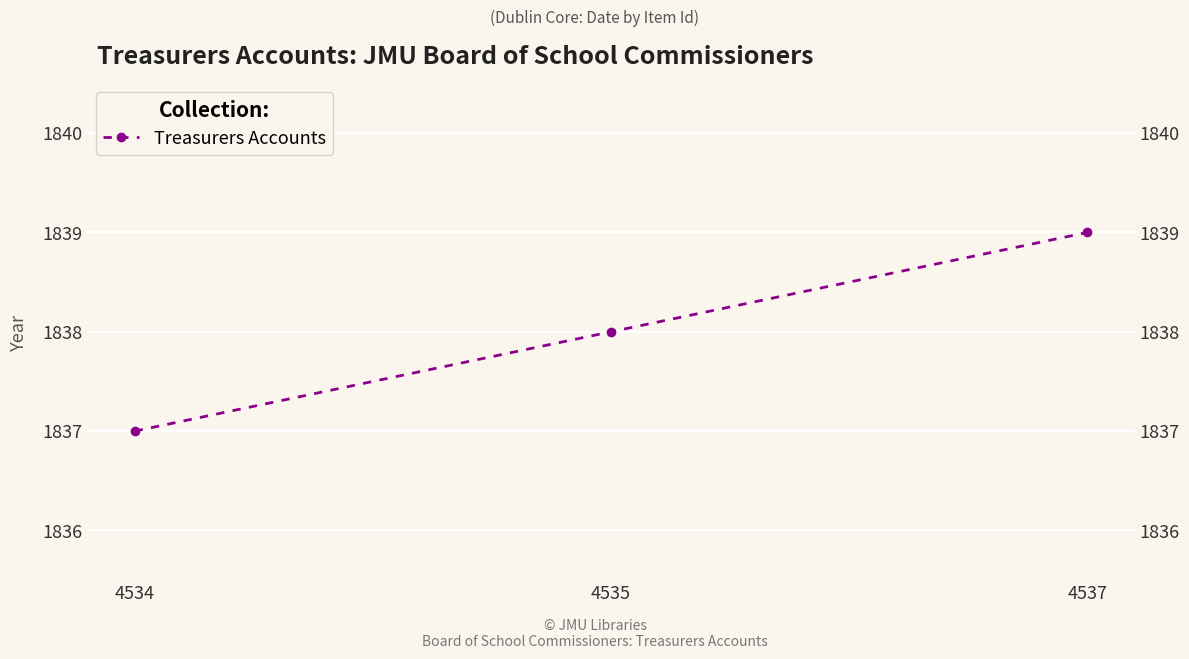

What is the sum of all values?

5514